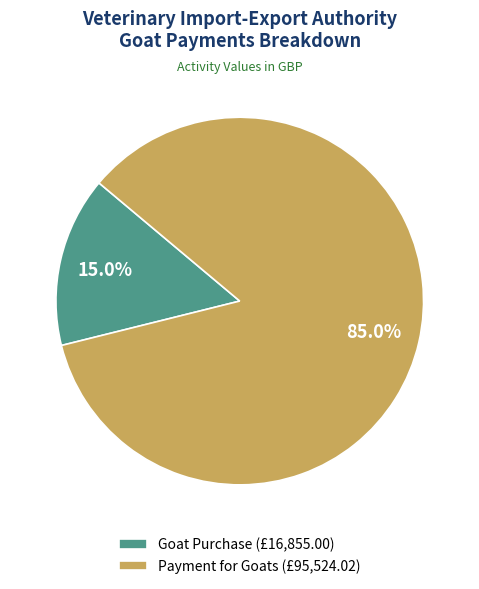

To the nearest percent, what portion does Payment for Goats represent?

85%